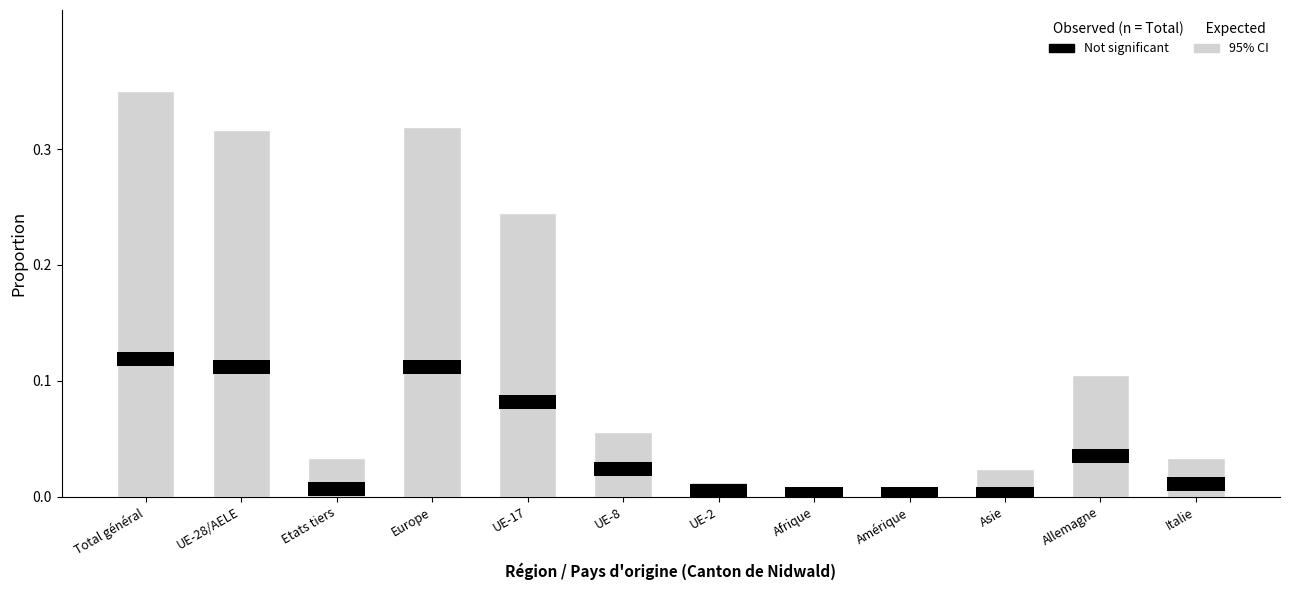

Rank the series by their average value, from lowest to highest.

Not significant, 95% CI